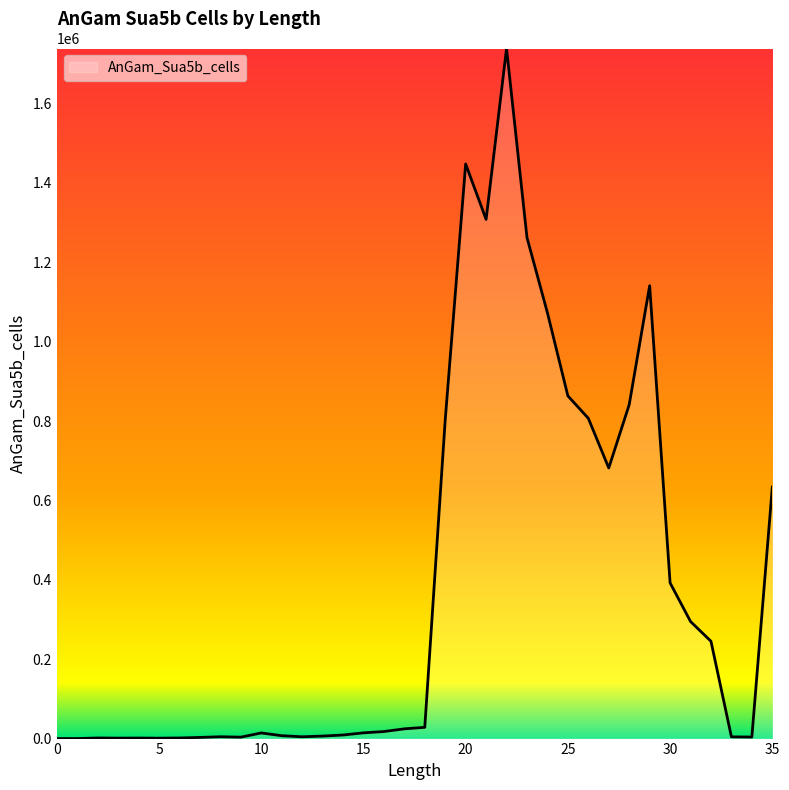

What is the maximum value shown in the chart?

1738861